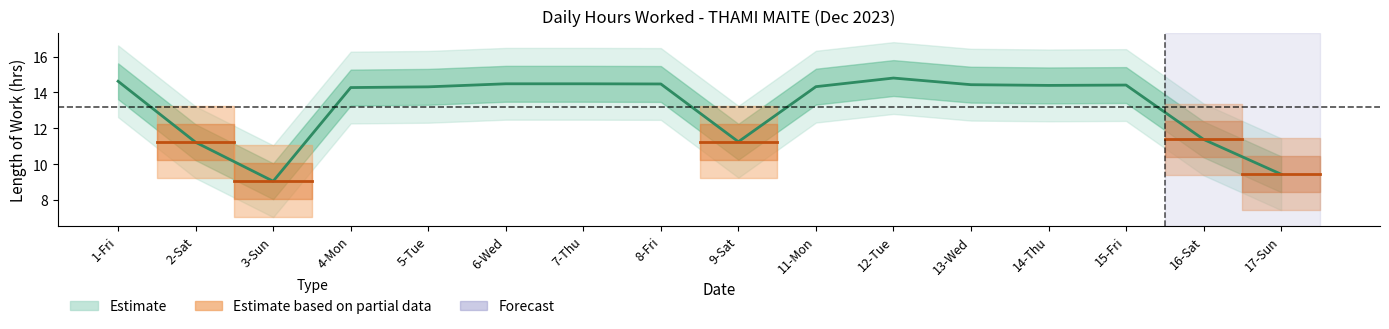

True or false: Hours Worked and Upper Band intersect in this chart.

False